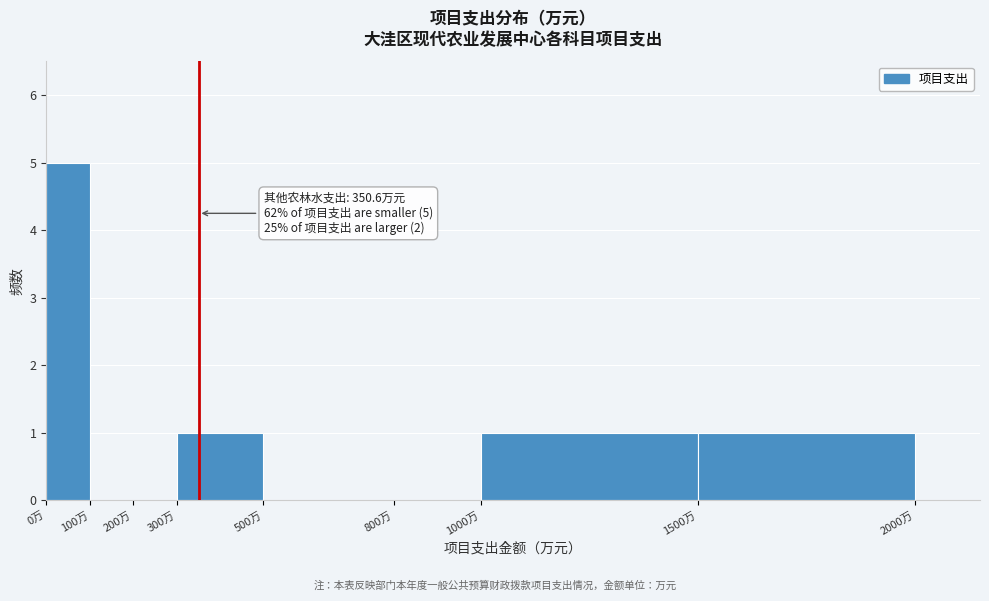

Which range on the x-axis has the tallest bar?

0 to 100